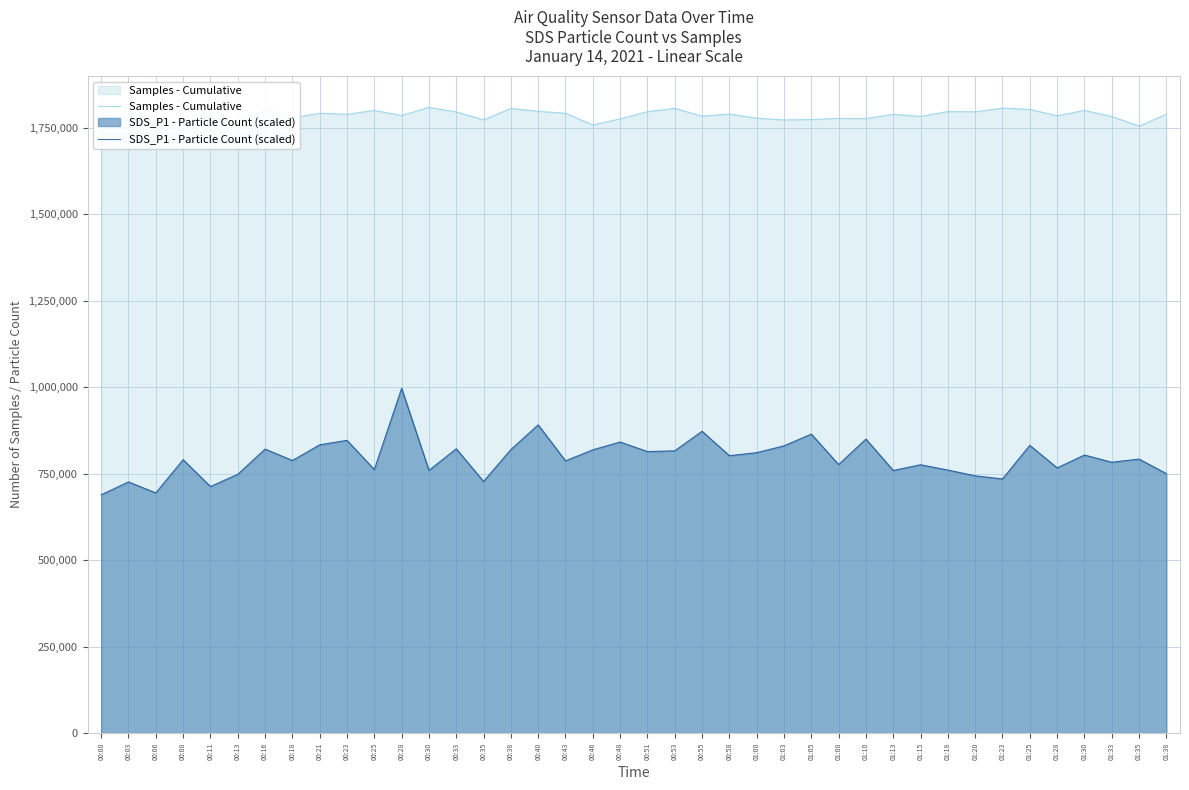

What is the maximum value shown in the chart?

1808230.0